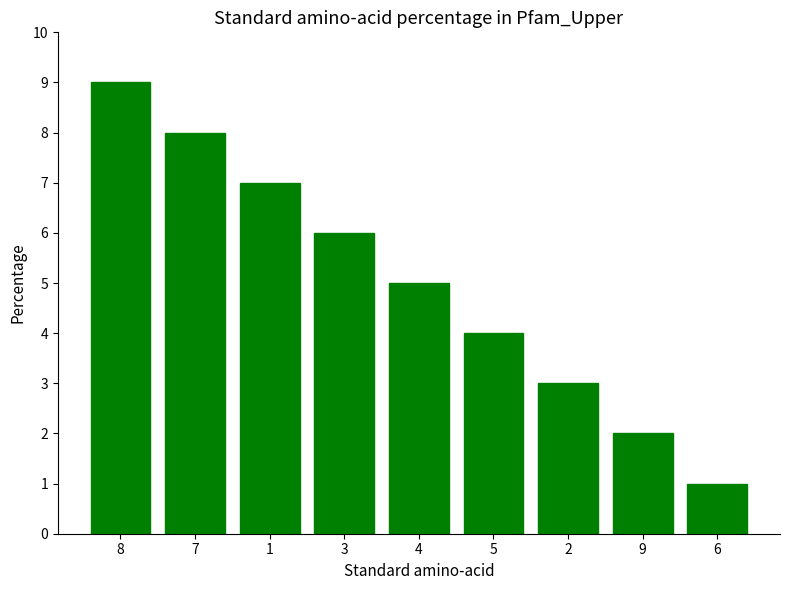

At which category does the chart reach its peak across all series?

8